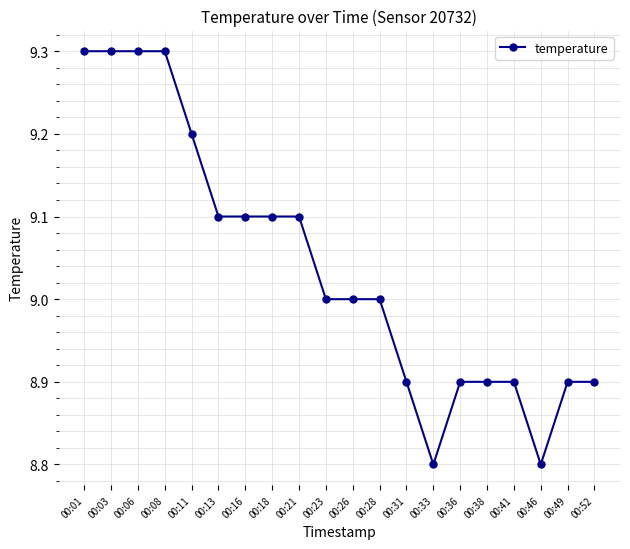

How many values are between 8 and 9?

11